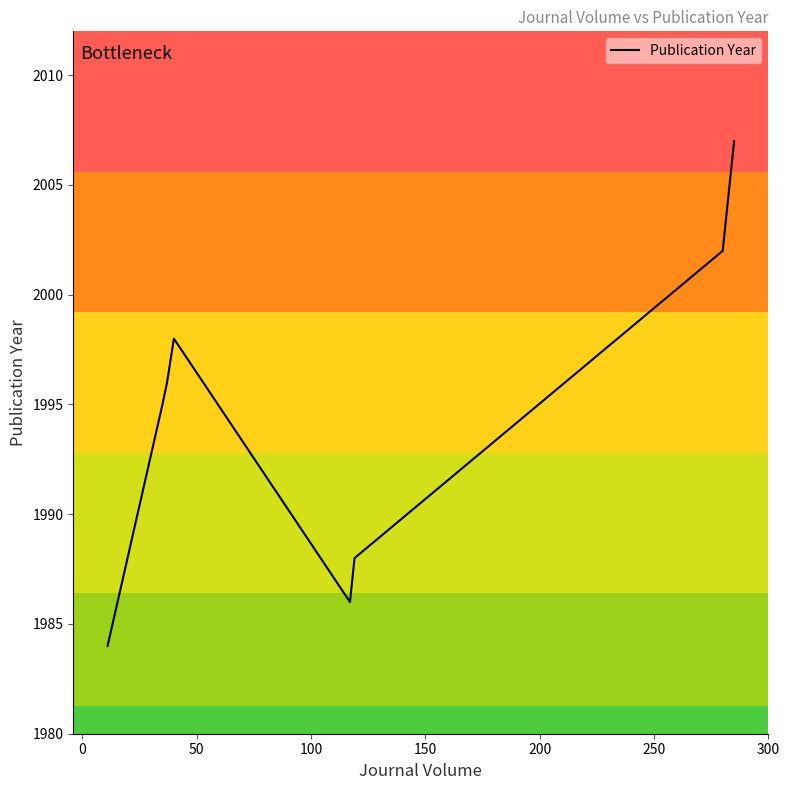

True or false: there are more than 0 points higher than both neighbors.

True